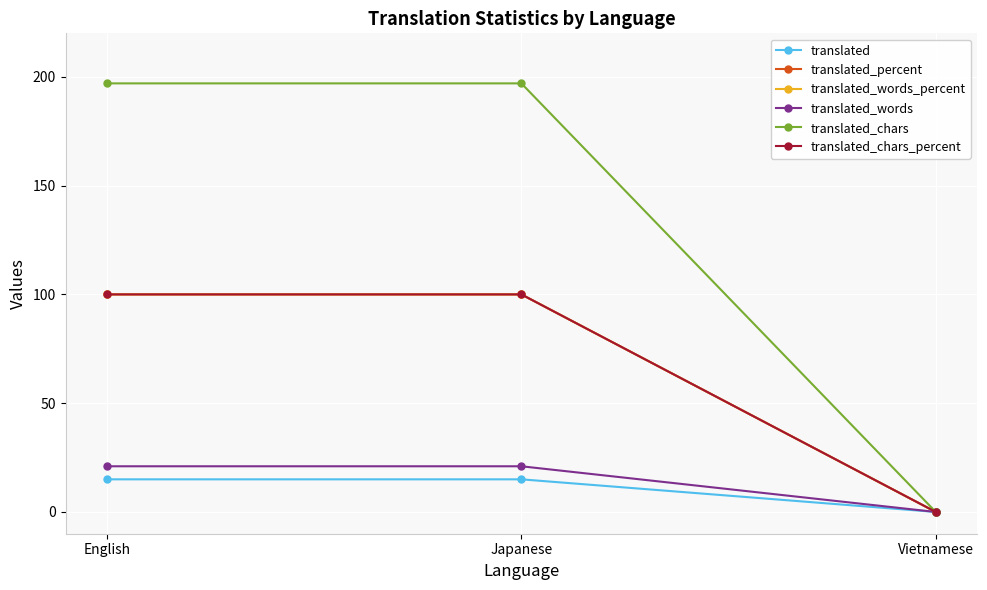

What is the value of the translated_words_percent point at the 2nd from the left?

100